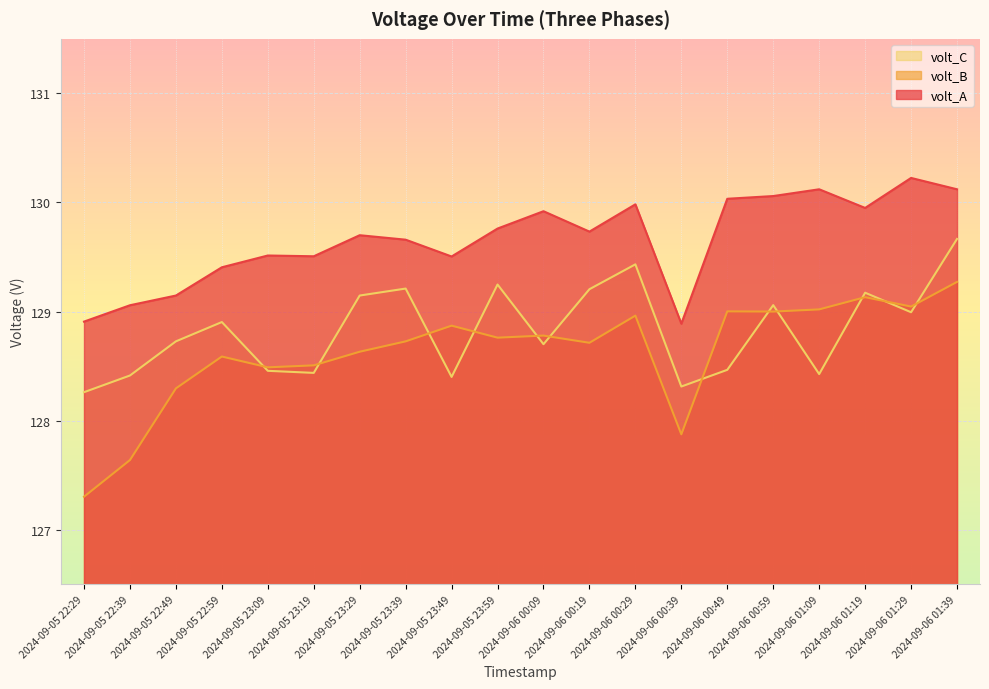

What is the difference between the maximum and minimum values in the volt_C series?

1.4